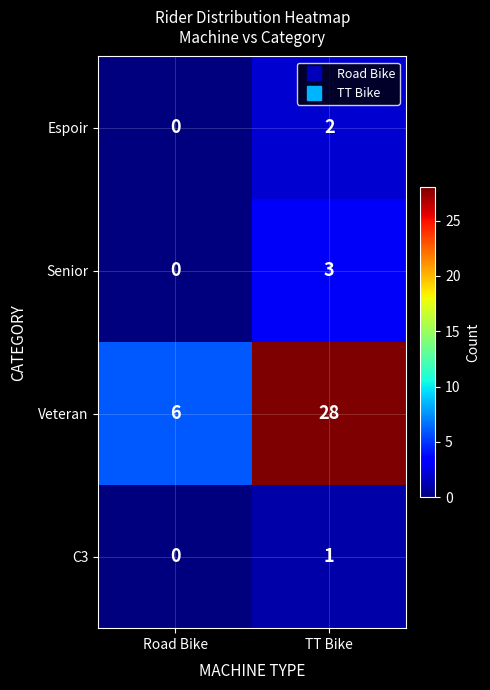

Which series has the largest range (max minus min)?

Veteran